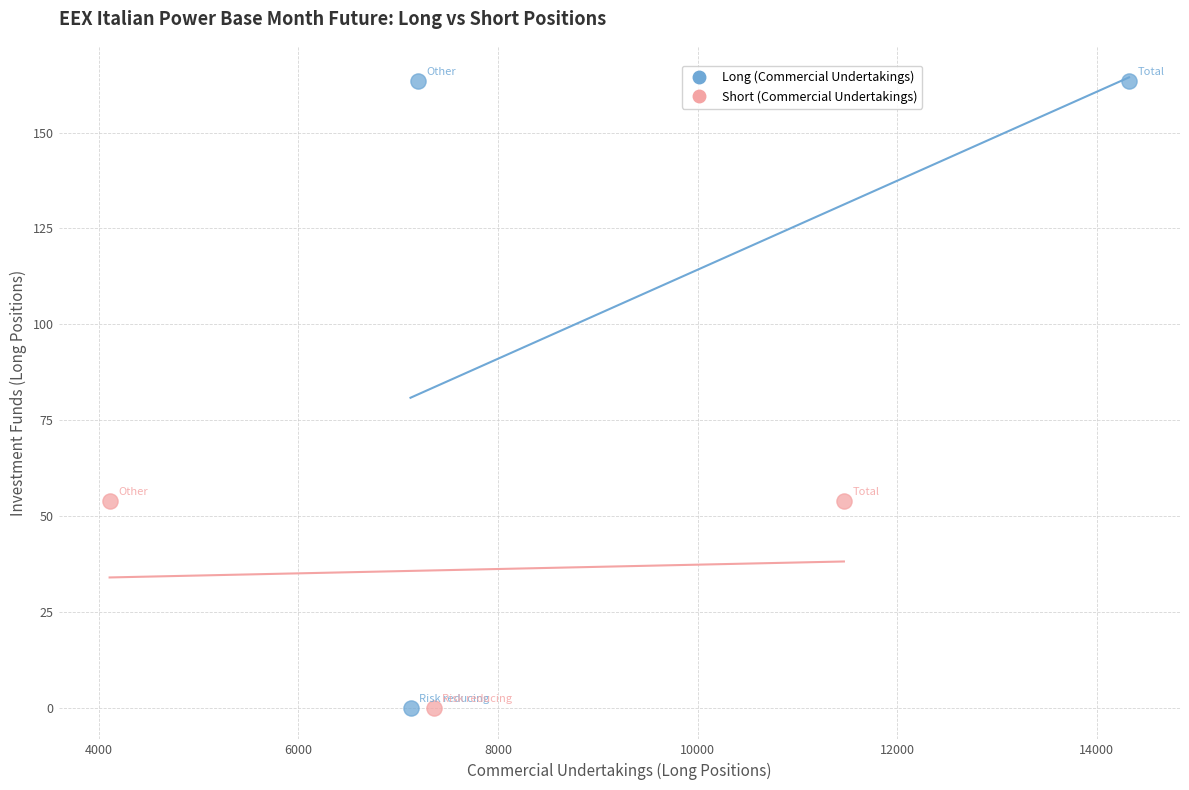

Which series has the widest spread of Y values?

Long (Commercial Undertakings)